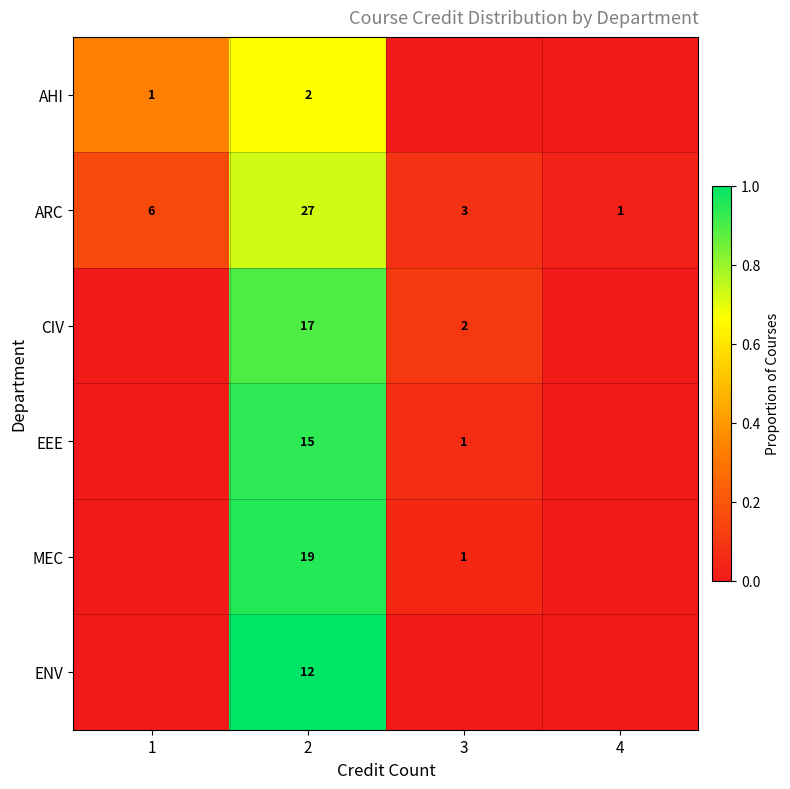

Rank the series at 2 from lowest to highest value.

AHI, ENV, EEE, CIV, MEC, ARC